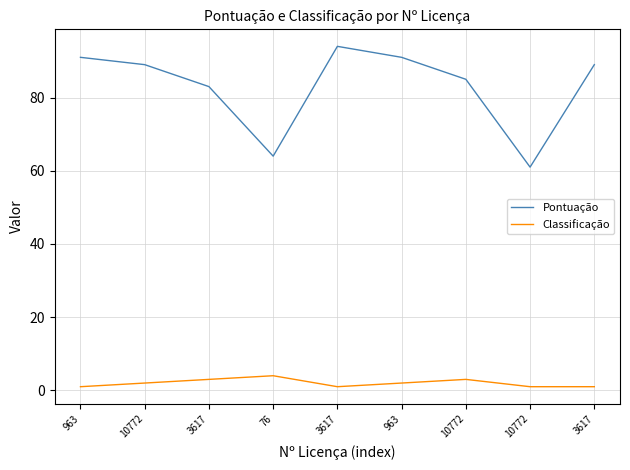

What are all the series names shown in the legend?

Pontuação, Classificação